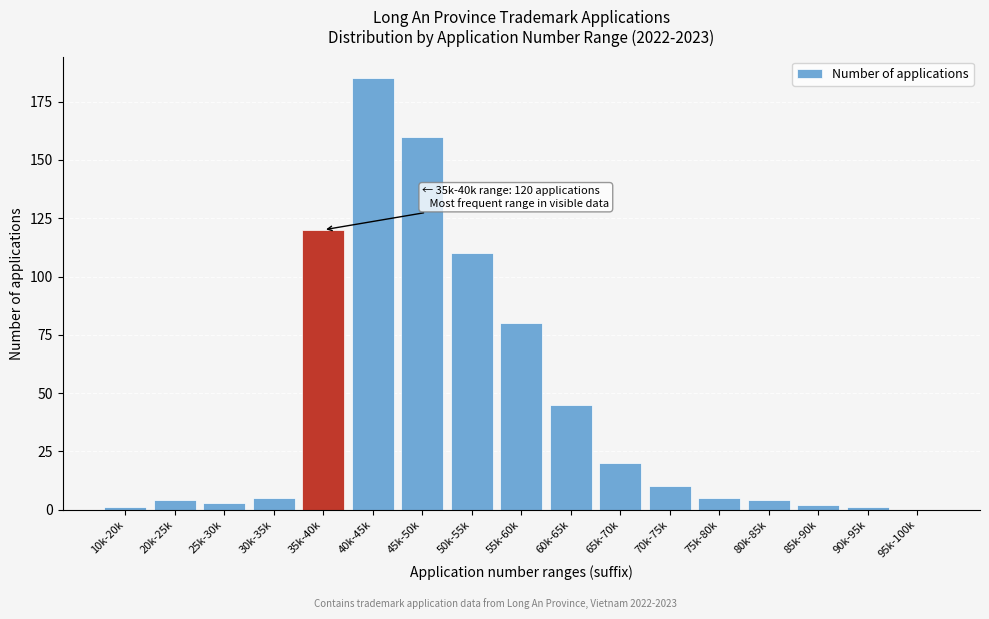

Reading right to left, what are all the values shown in this chart?

95k-100k=0	90k-95k=1	85k-90k=2	80k-85k=4	75k-80k=5	70k-75k=10	65k-70k=20	60k-65k=45	55k-60k=80	50k-55k=110	45k-50k=160	40k-45k=185	35k-40k=120	30k-35k=5	25k-30k=3	20k-25k=4	10k-20k=1